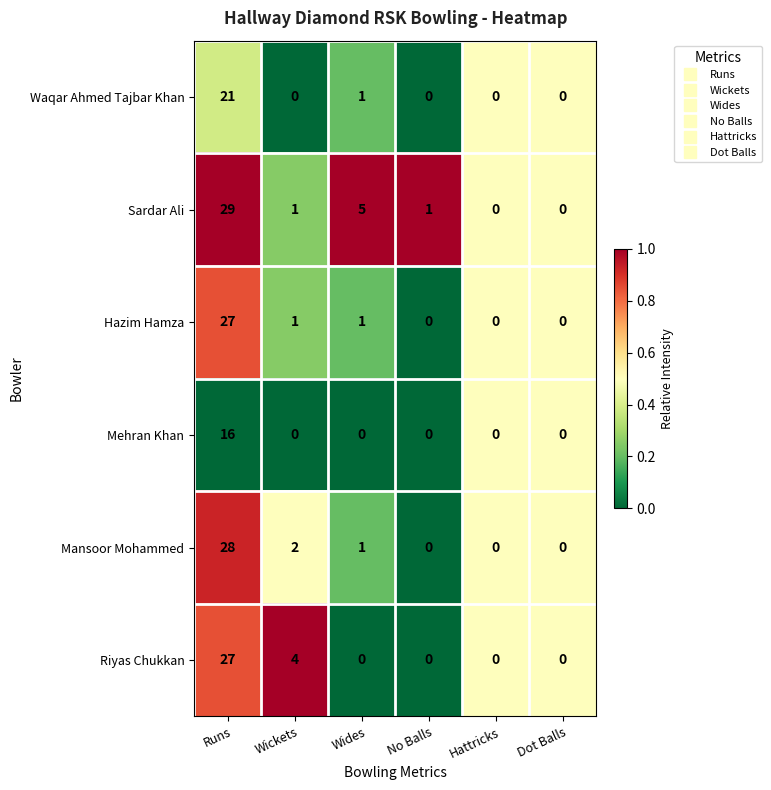

What is the highest value of the Sardar Ali series?

29